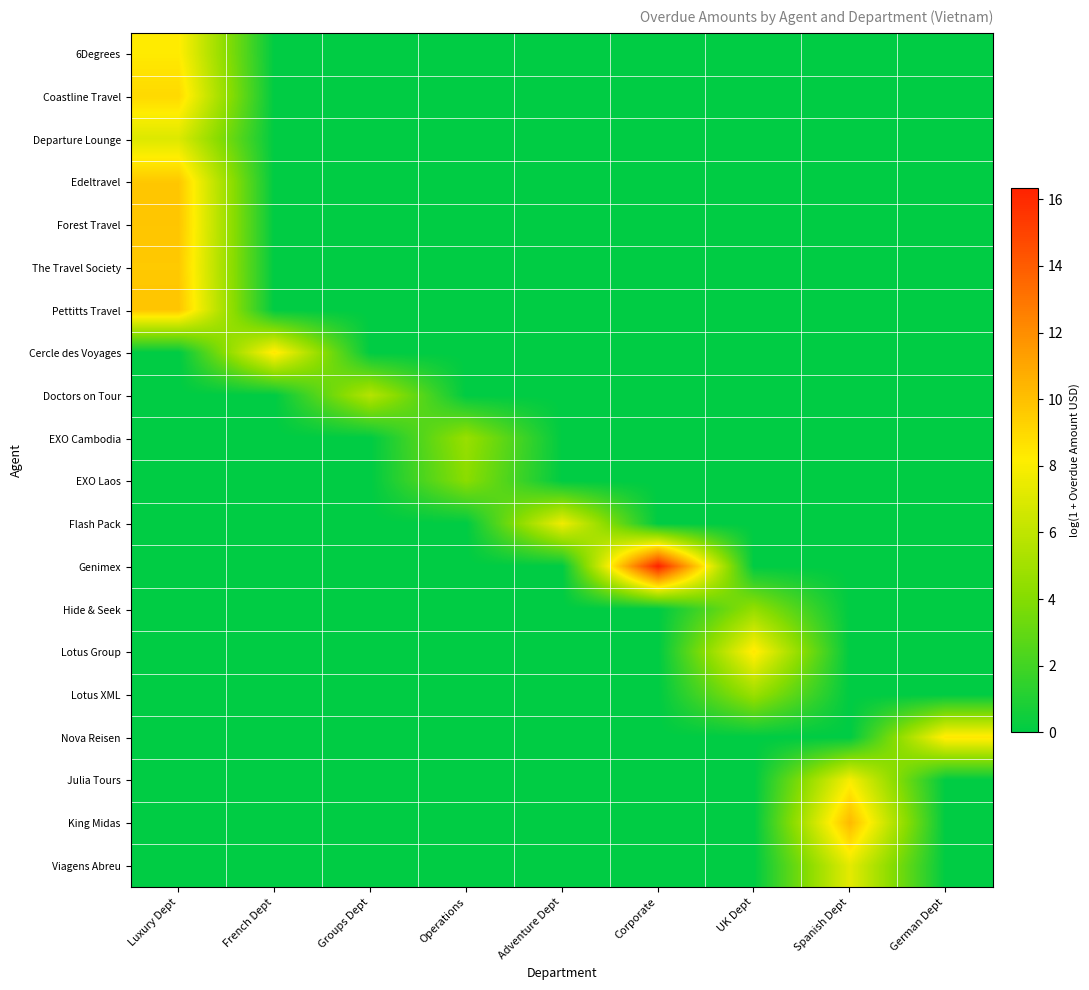

Which has a higher value, Adventure Dept or Spanish Dept?

Adventure Dept